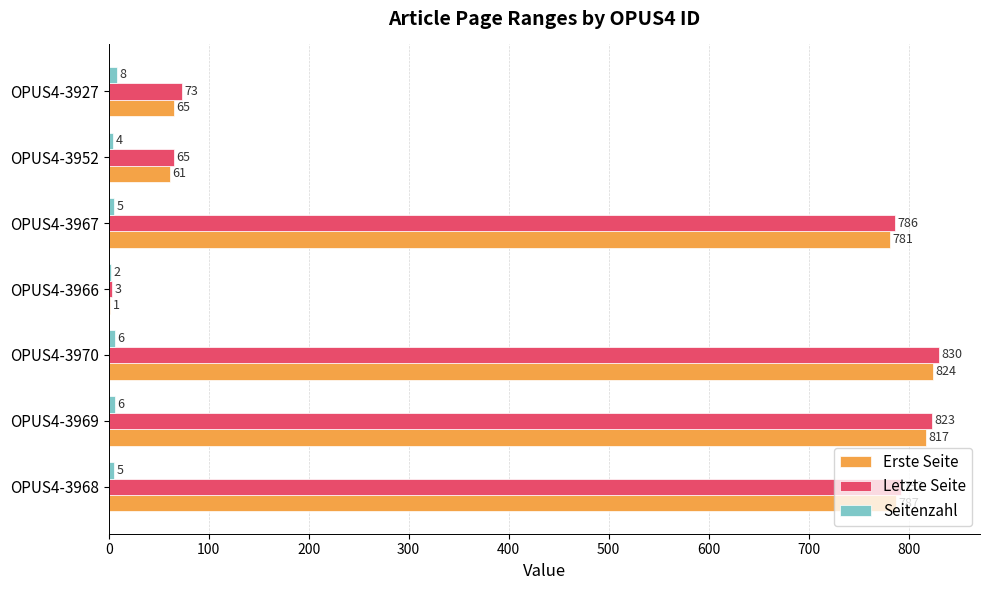

The value of Erste Seite at OPUS4-3968 is 787. True or false?

True